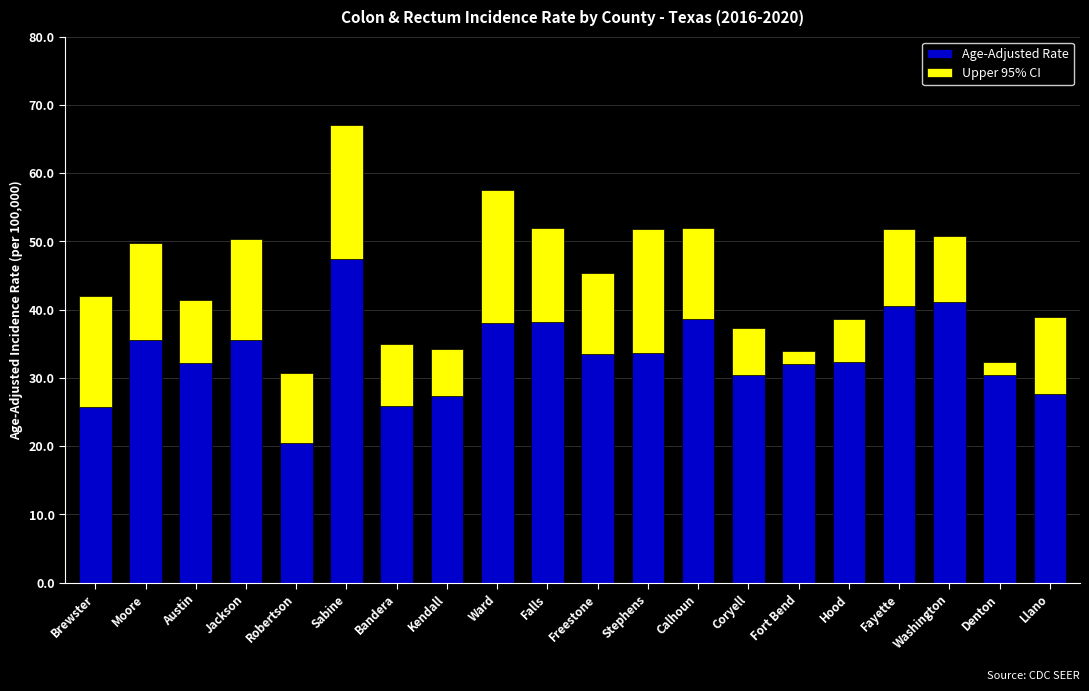

What is the difference between the Age-Adjusted Rate values at Bandera and Moore?

9.6